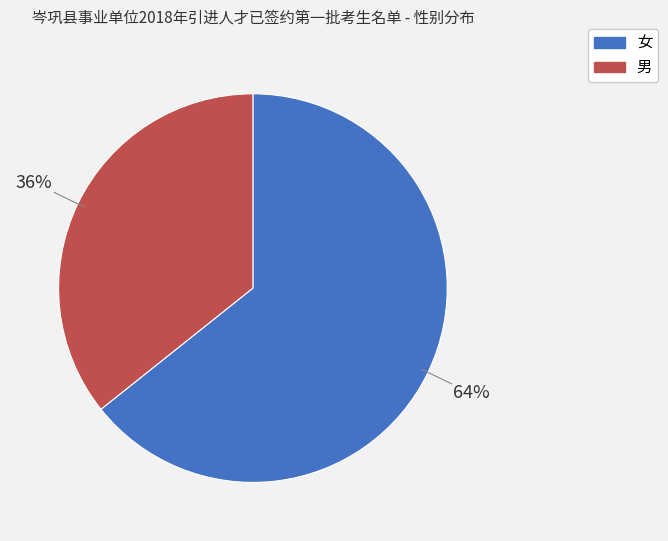

Does 女 account for over 50% of the chart?

Yes